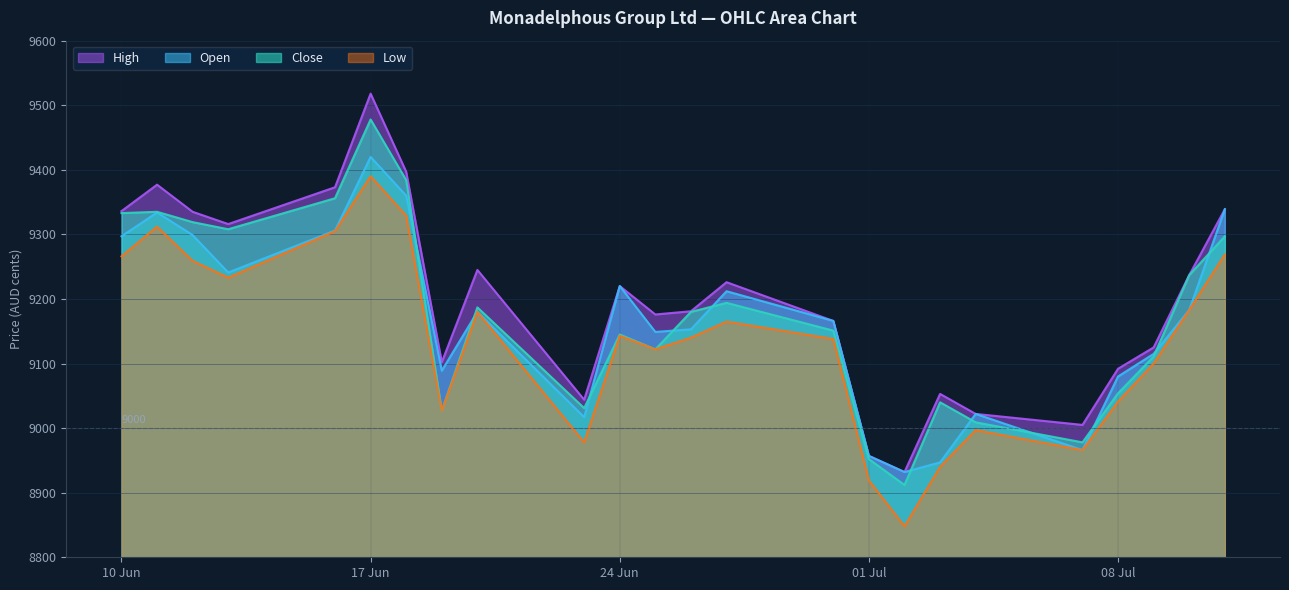

At which category is the sum across all series the highest?

17 Jun